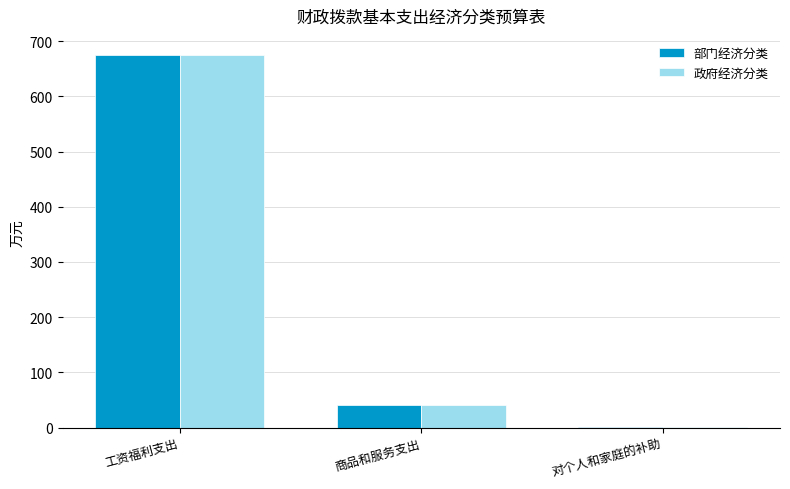

Is the value of 部门经济分类 at 对个人和家庭的补助 greater than the value of 政府经济分类 at 工资福利支出?

No